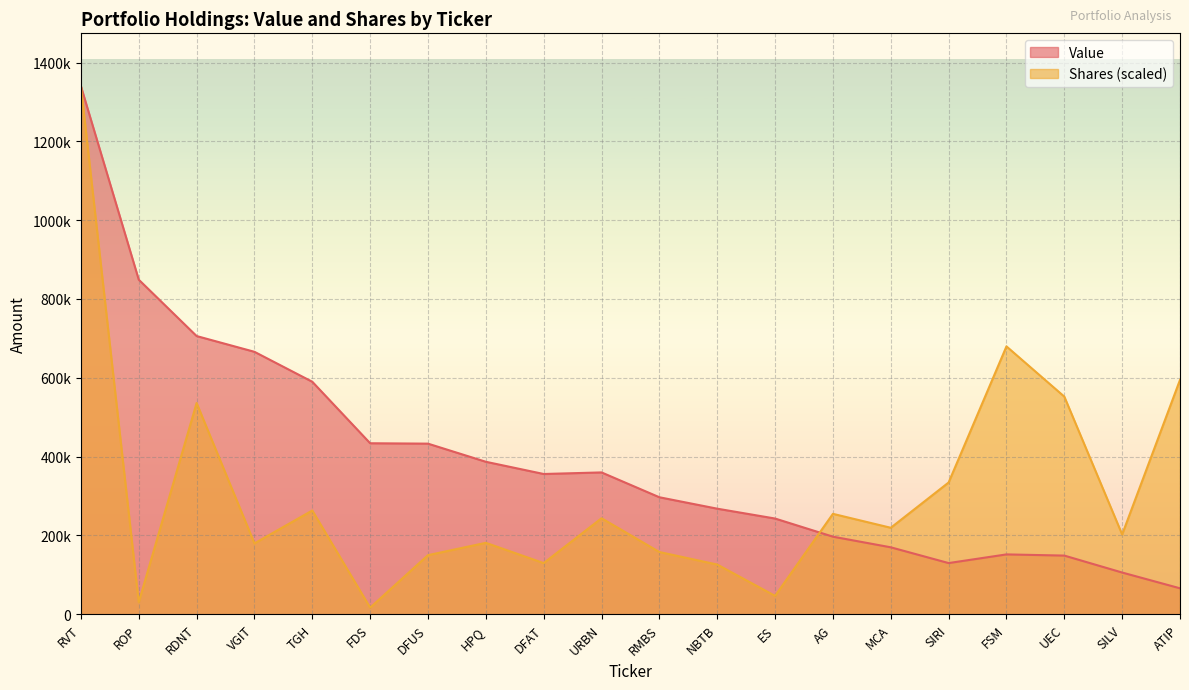

What is the average value of the Value series?

394950.0